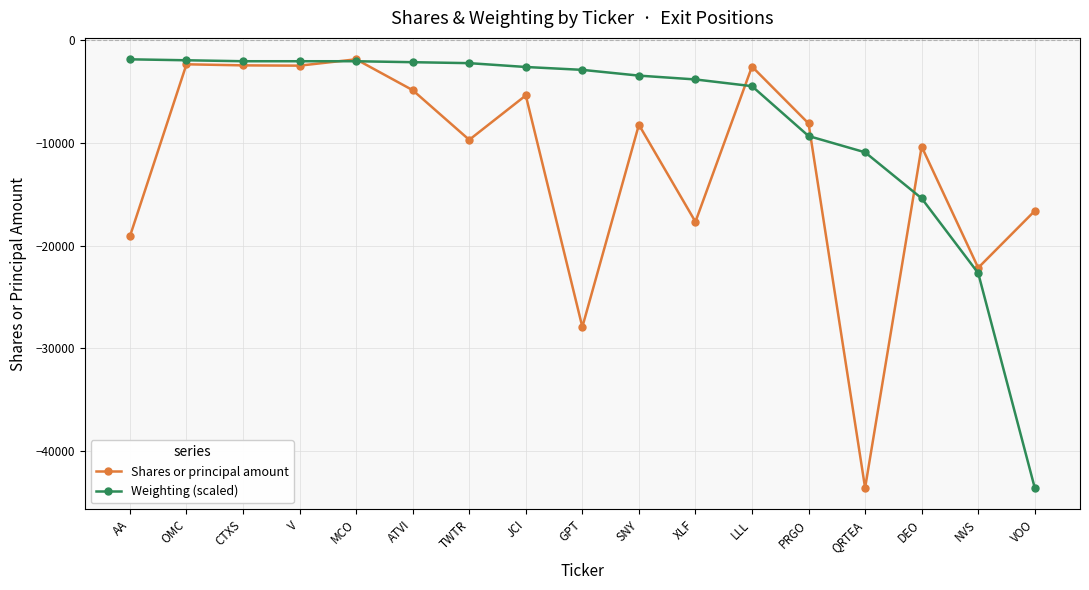

Rank the series at V from highest to lowest value.

Weighting (scaled), Shares or principal amount